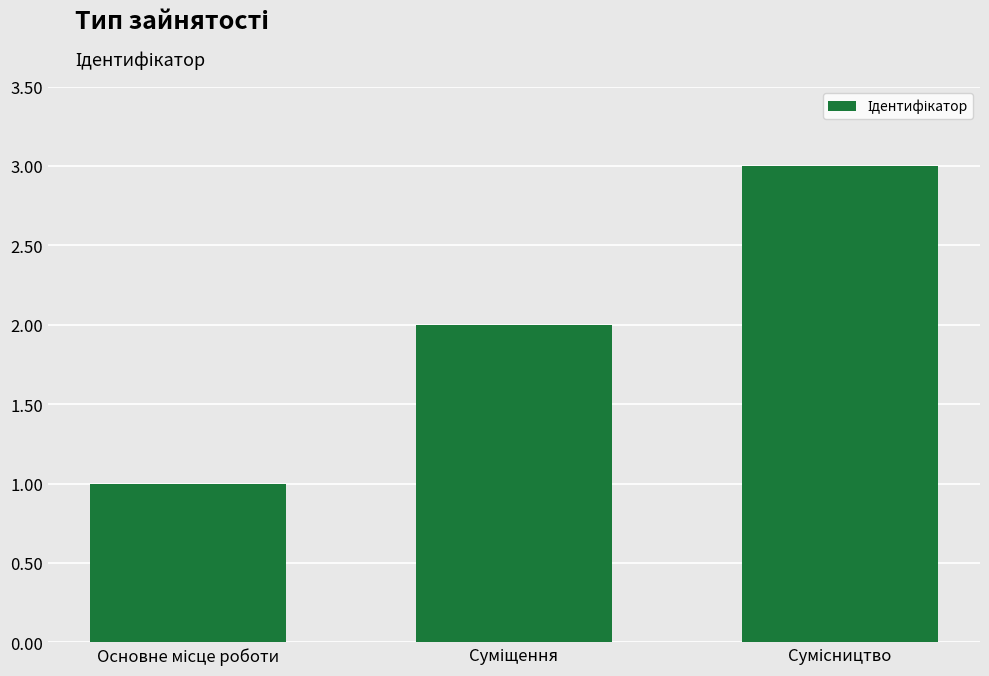

What is the greatest value displayed?

3